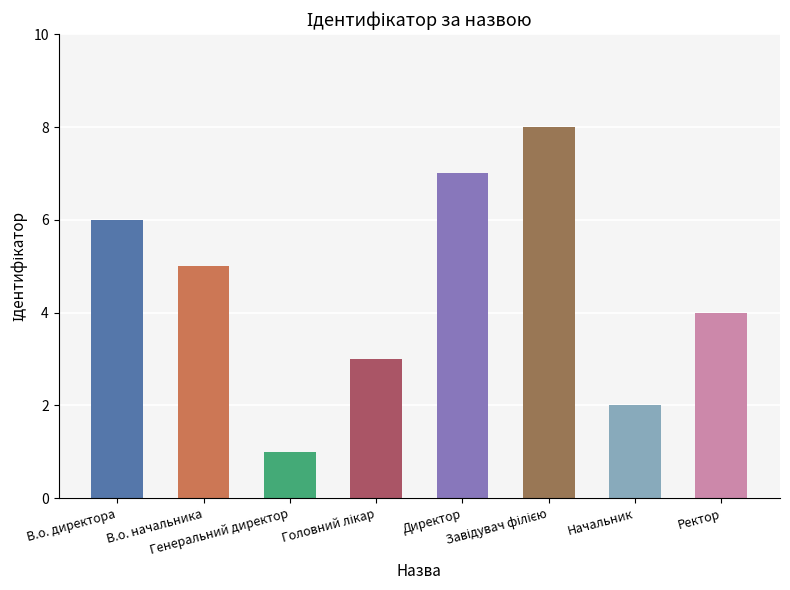

Reading left to right, list all the values displayed in this chart.

6	5	1	3	7	8	2	4